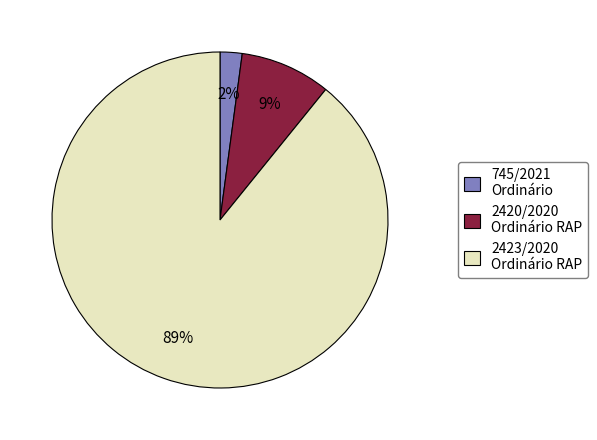

Do 745/2021 Ordinário and 2420/2020 Ordinário RAP together represent more than half of the pie?

No